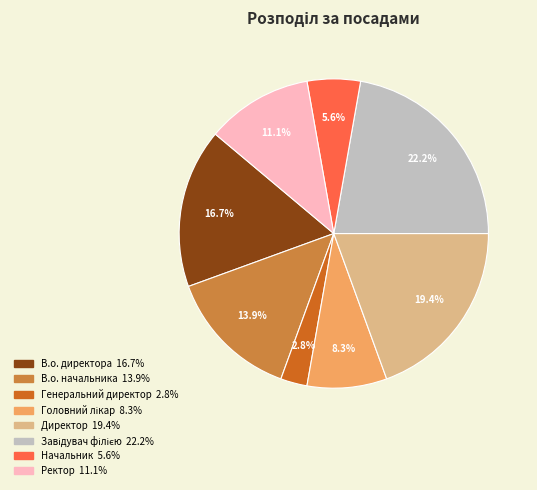

To the nearest percent, what portion does В.о. начальника represent?

14%